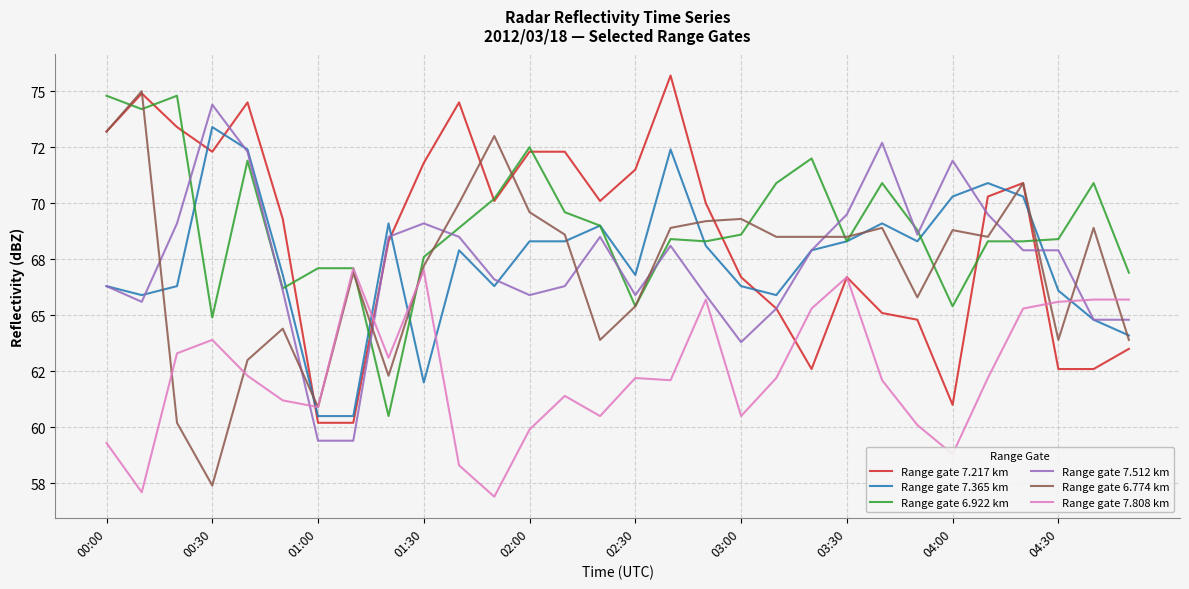

Which series has the widest spread of values?

Range gate 6.774 km